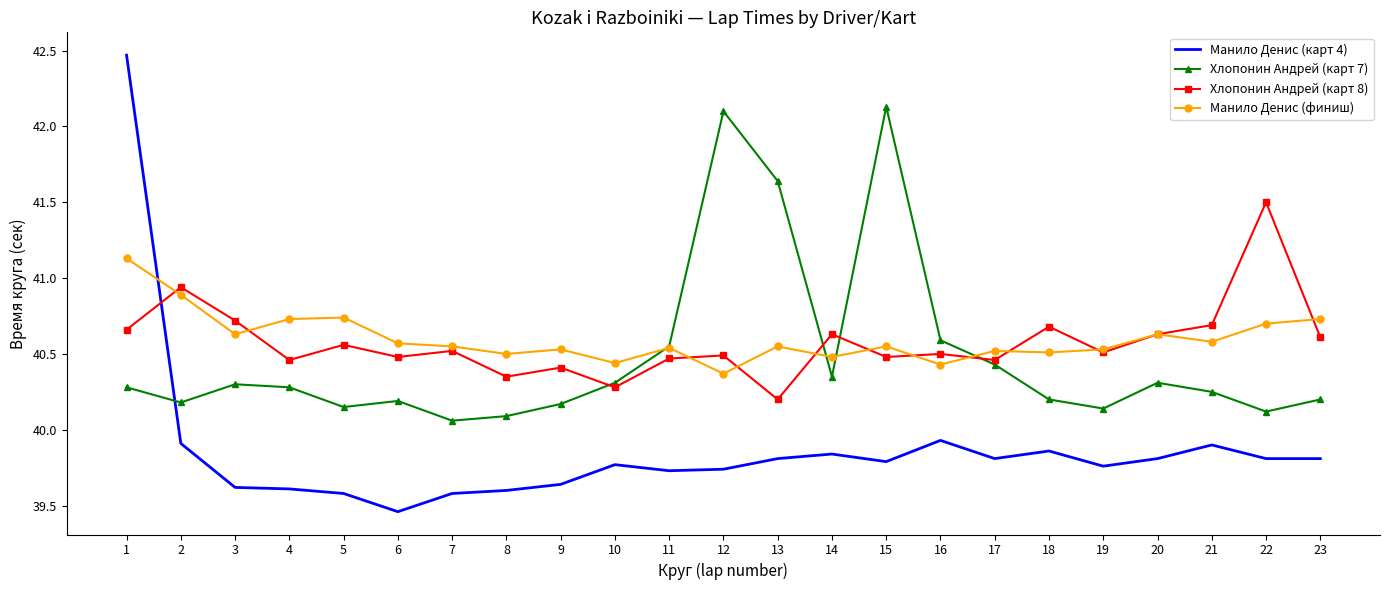

At which label is Хлопонин Андрей (карт 8) closest to 40?

13